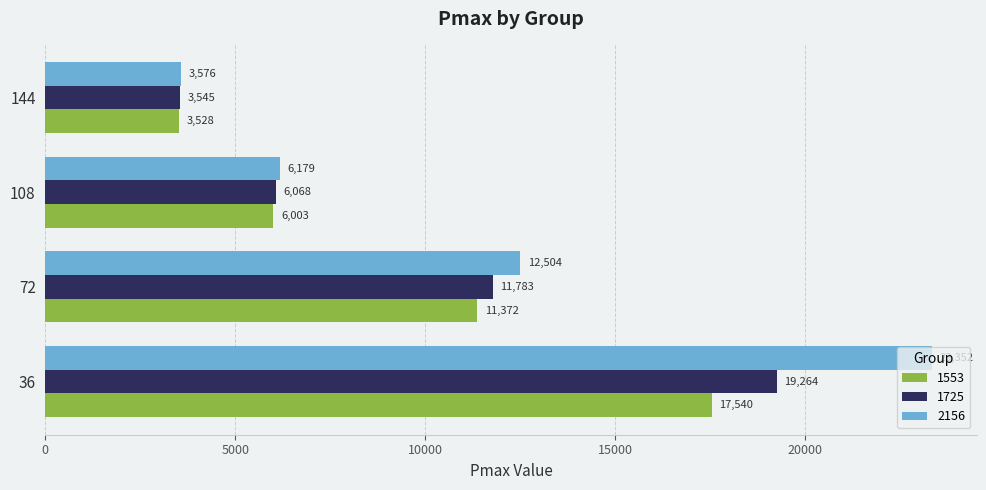

What is the average value of the 2156 series?

11403.0